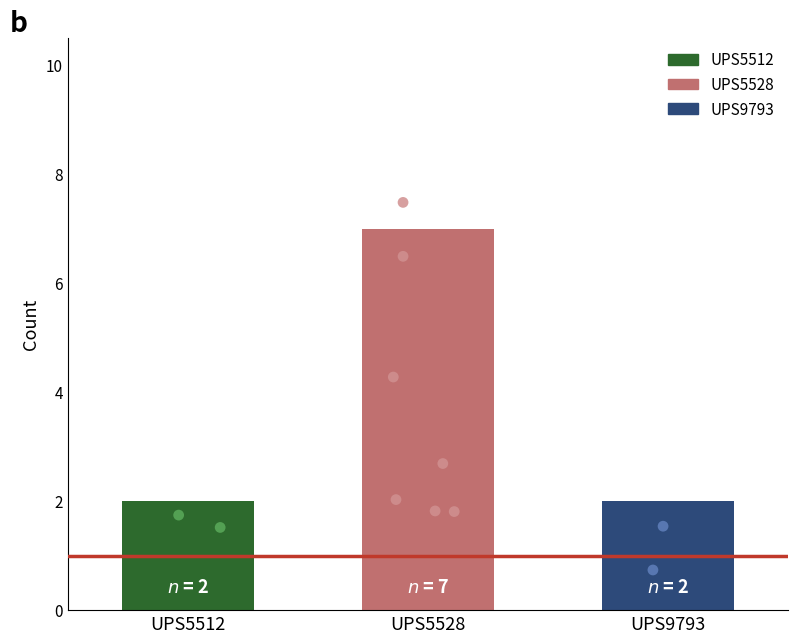

Between UPS5512 and UPS9793, which is larger?

UPS5512